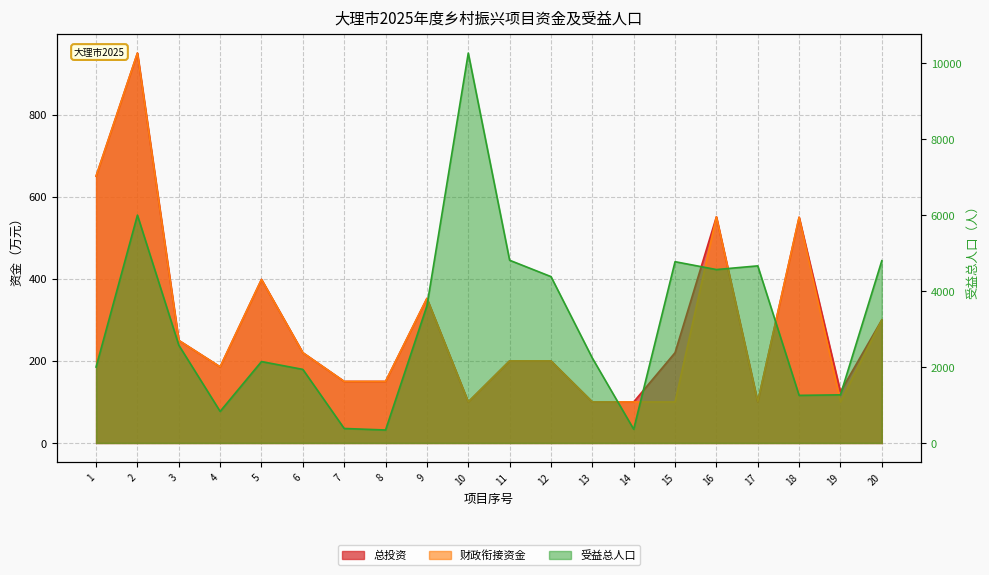

How many interior local valleys does the 总投资 series have?

4